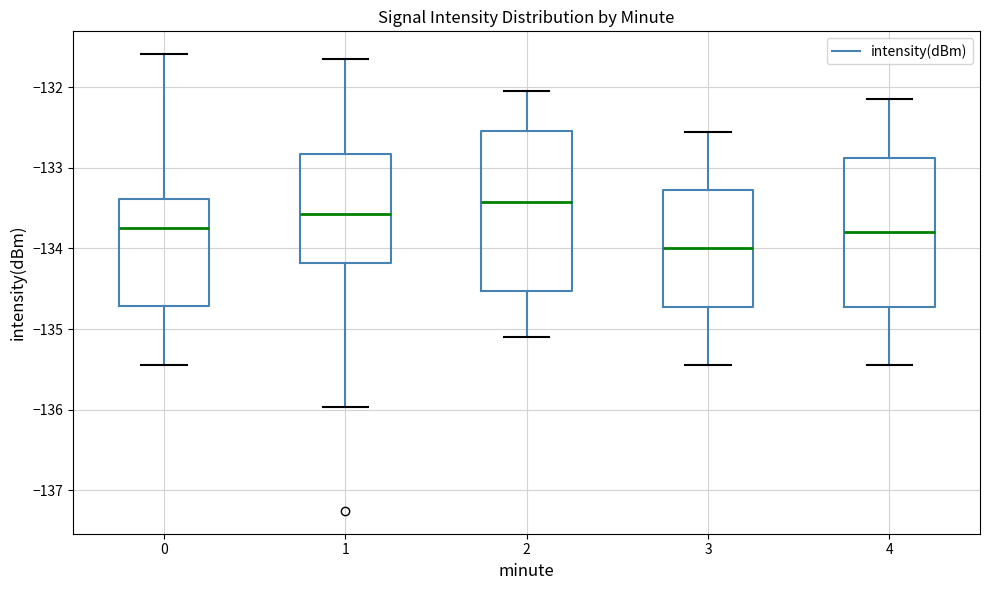

Comparing the boxes themselves (not the whiskers), which one is the tallest?

2